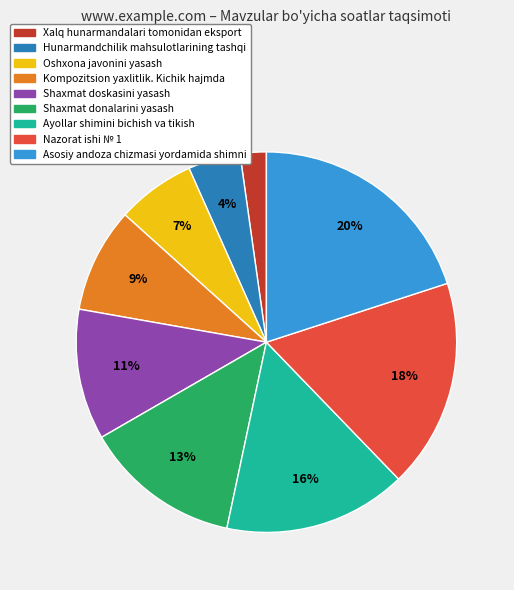

How many slices are in this pie chart?

9